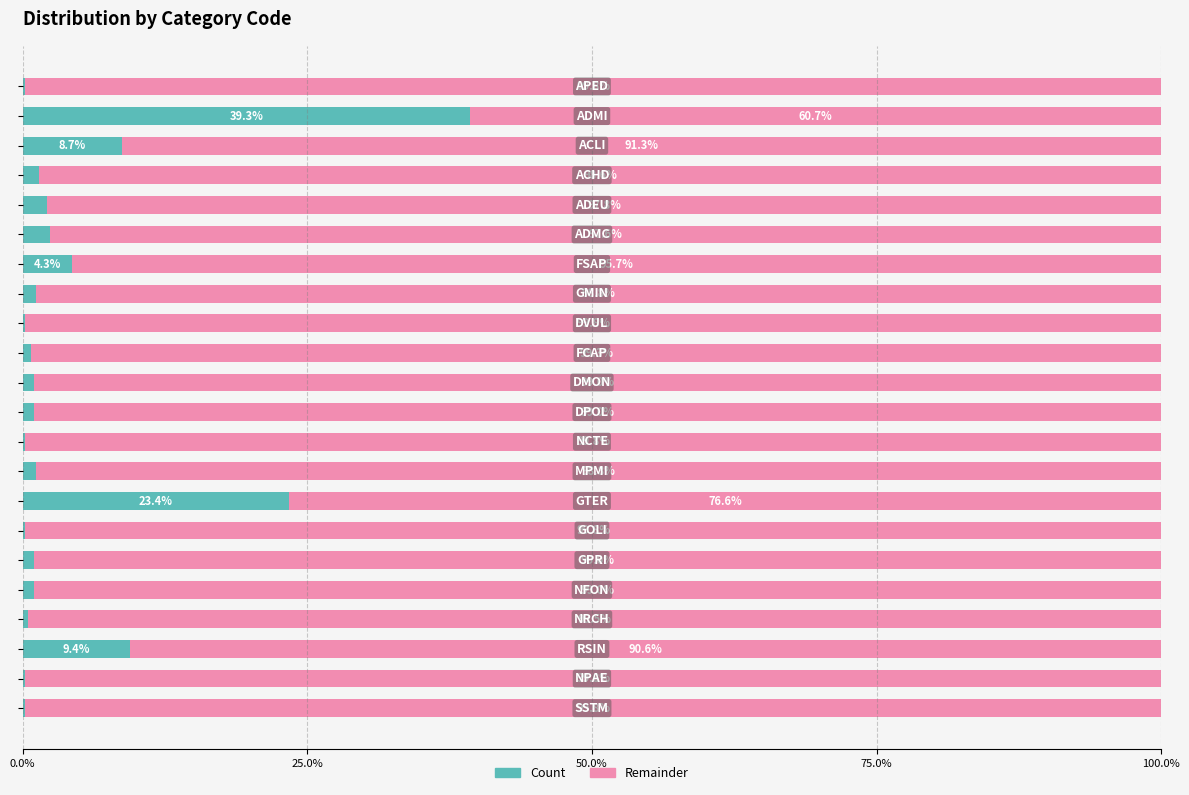

Rank the series by their maximum value, from highest to lowest.

Remainder, Count